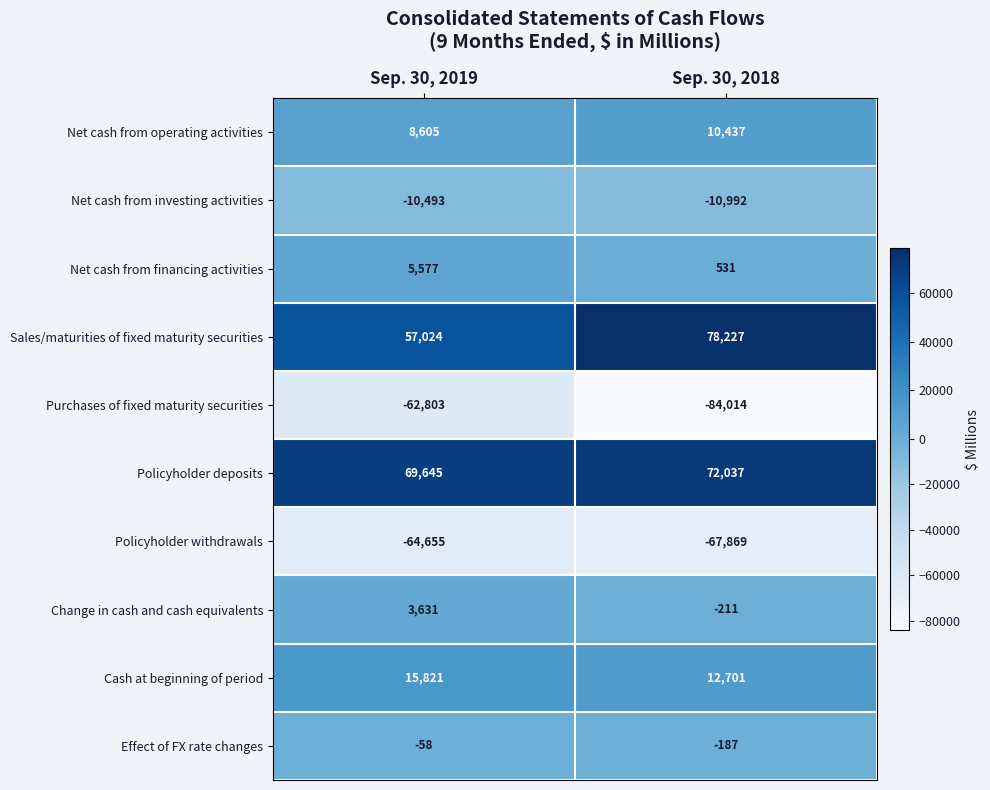

Which series has the largest total across all categories?

Policyholder deposits